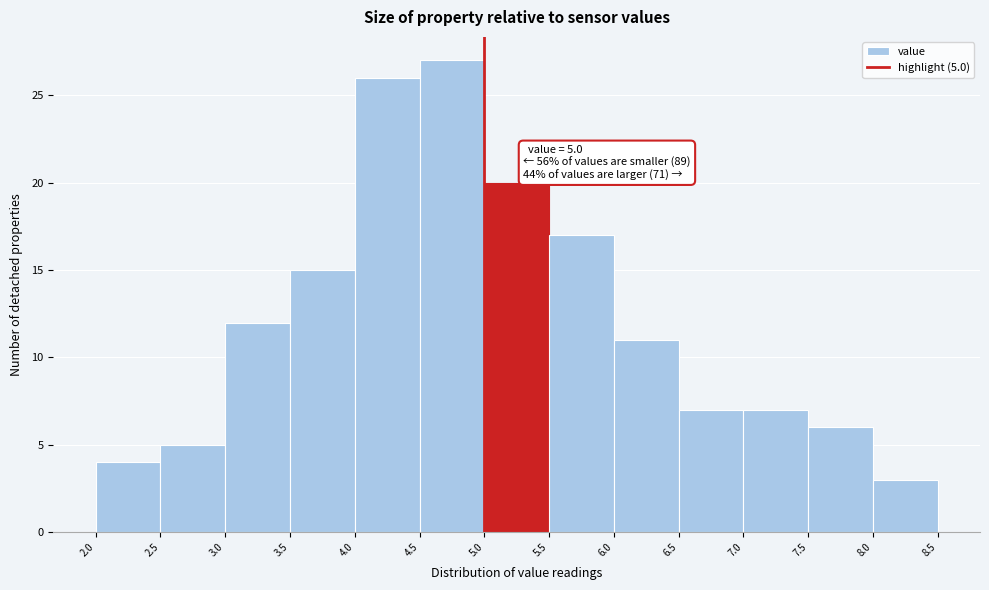

Over which range of the x-axis is the bar tallest?

4.5 to 5.0